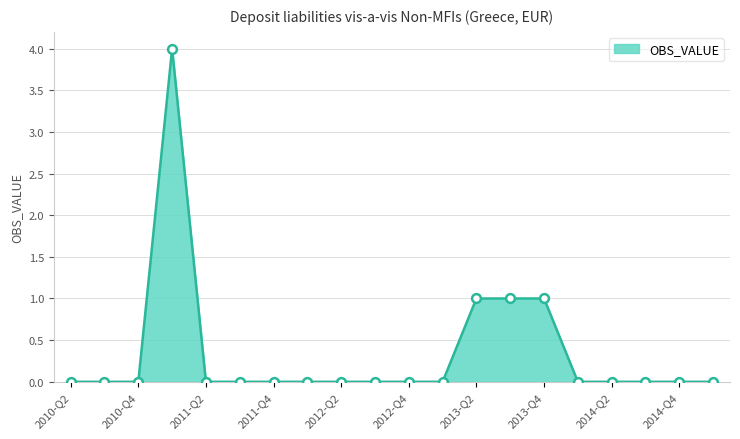

What is the greatest value displayed?

4